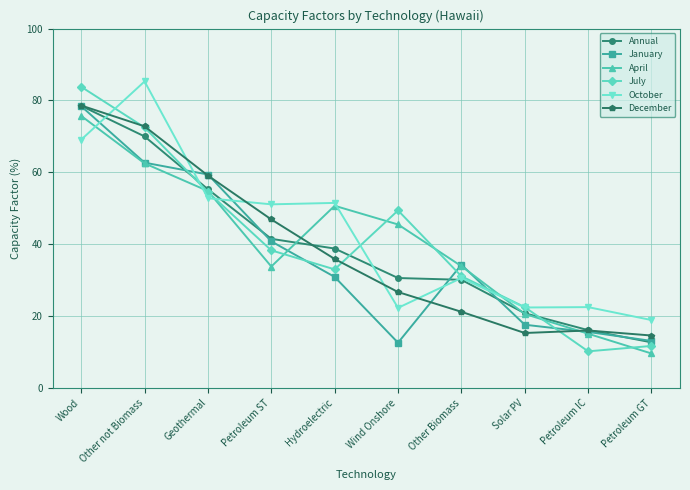

What is the label of the 3rd point from the left?

Geothermal